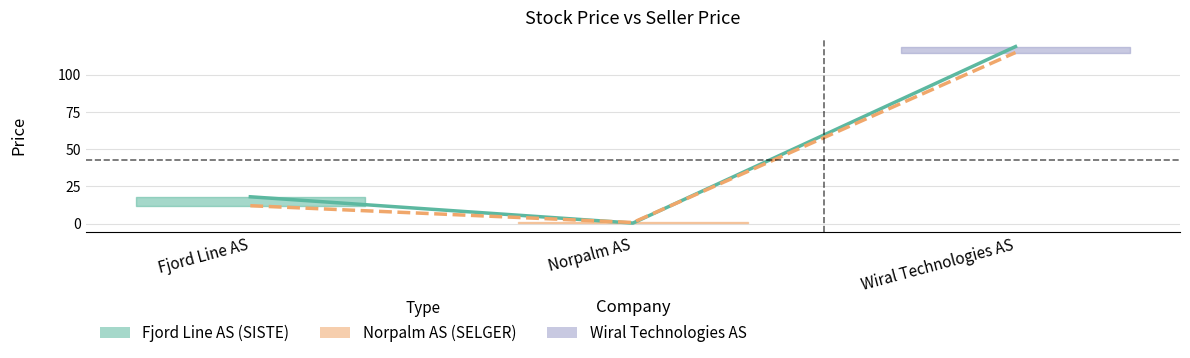

What is the label of the 1st point from the right?

Wiral Technologies AS